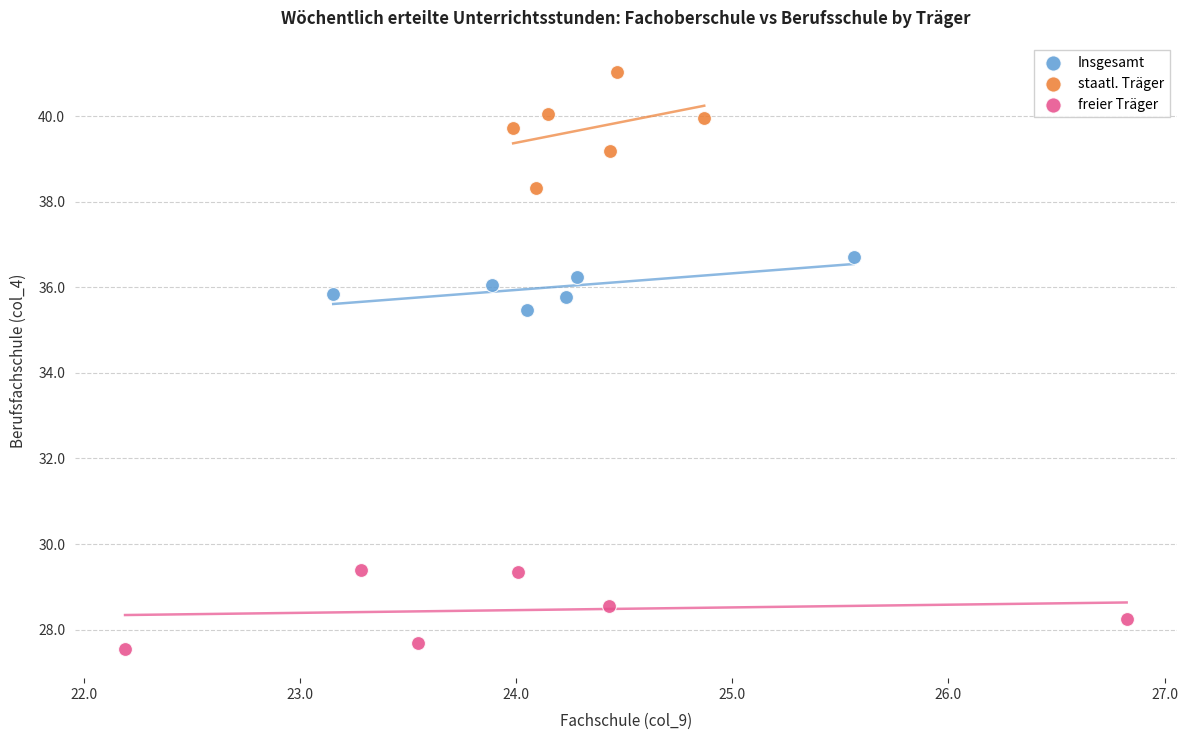

Which series has the widest spread of Y values?

staatl. Träger